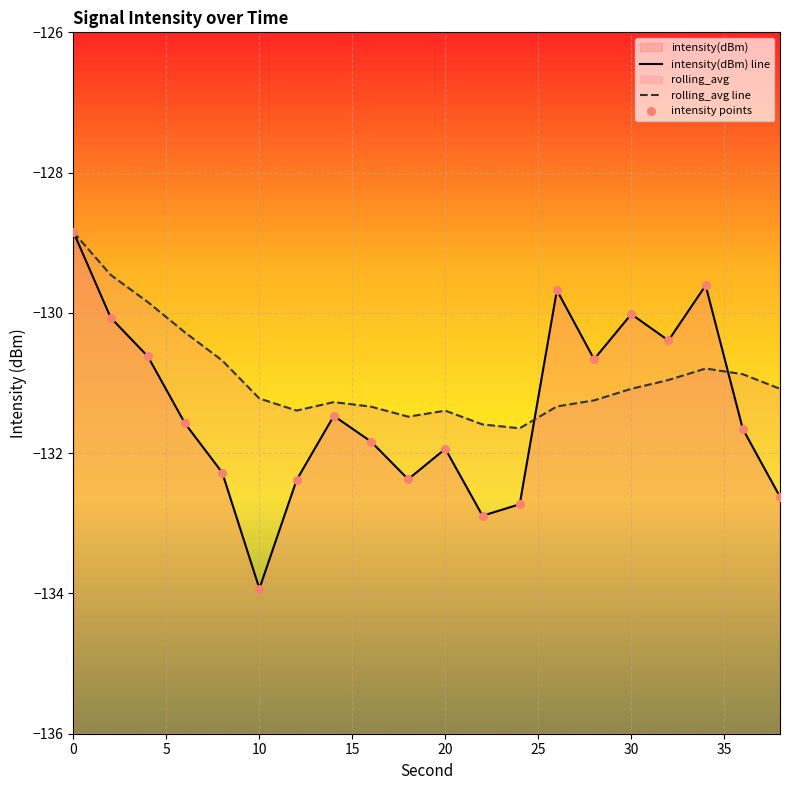

Which series reaches the minimum Y coordinate?

intensity(dBm) line